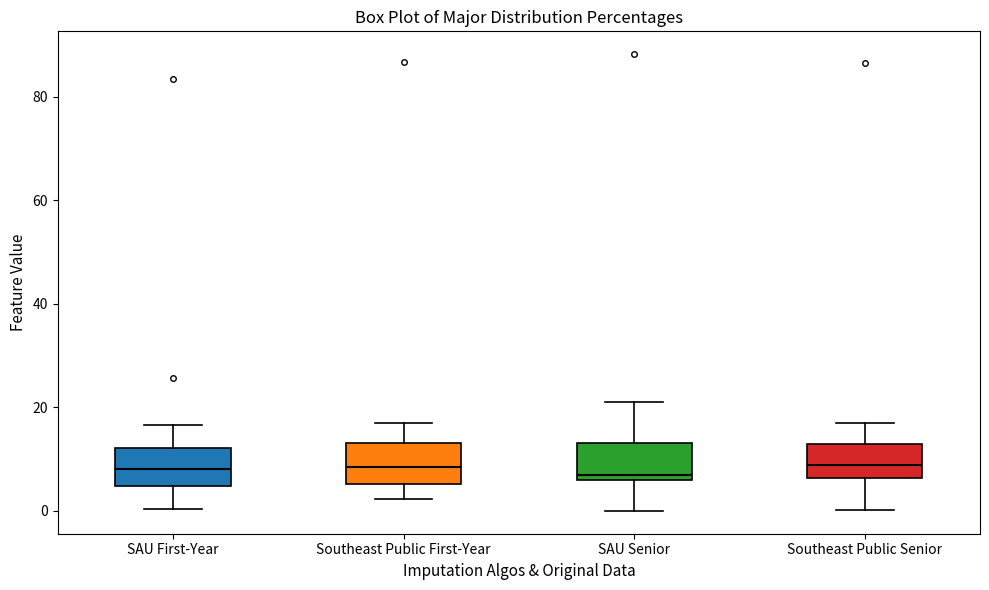

Where is the upper edge of the box for Southeast Public Senior on the y-axis? The values are not printed on the chart, so give them approximately, as read against the axis.

12